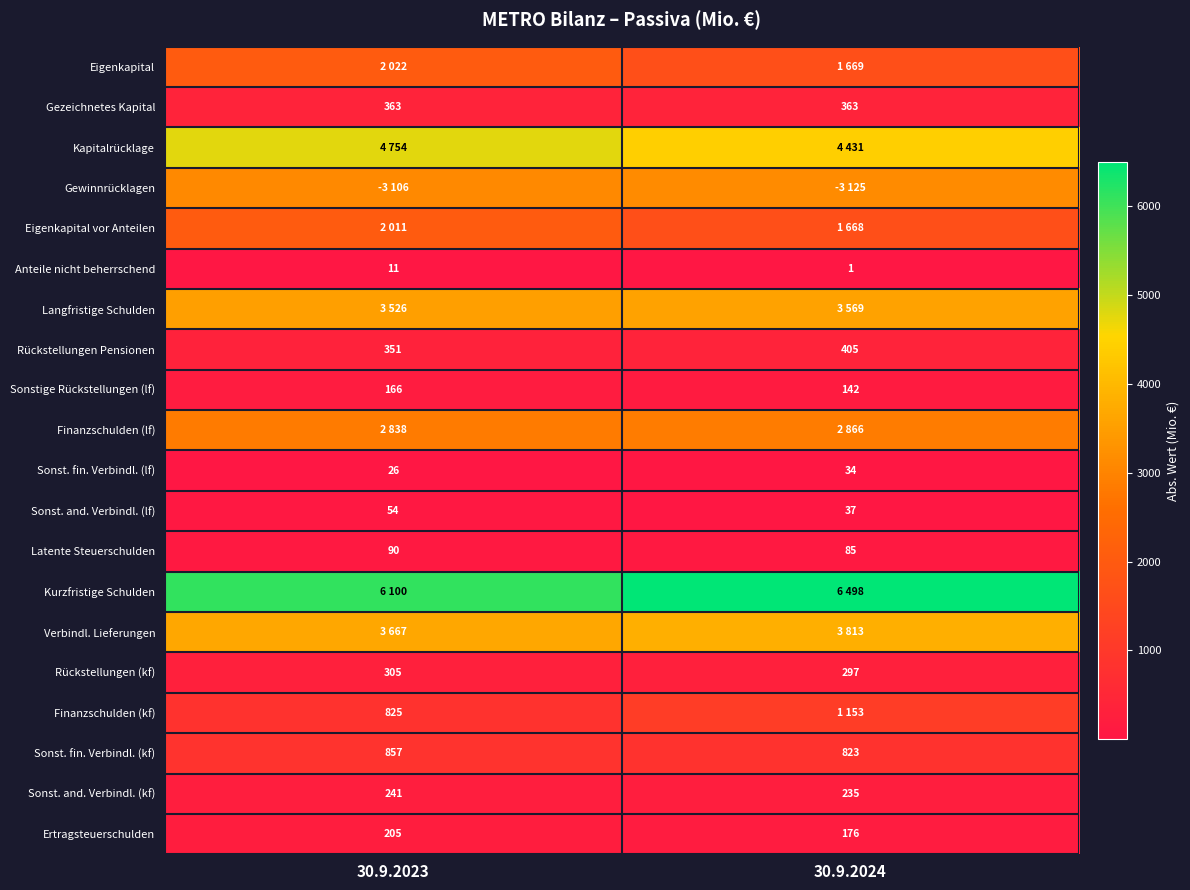

Count the number of categories in the chart.

2